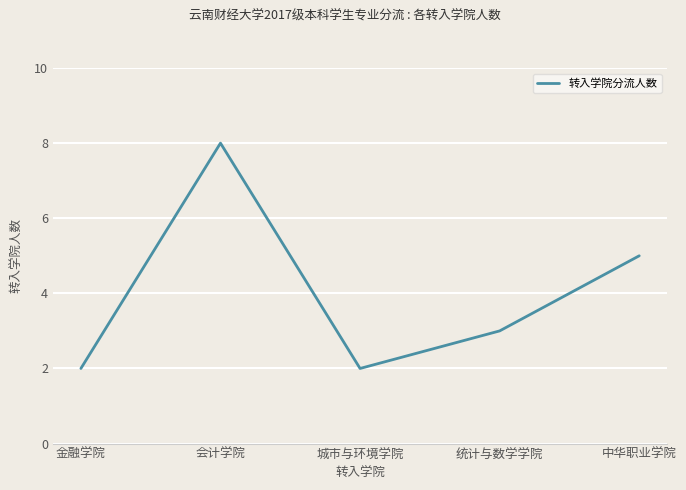

At which category does the data reach its first local peak?

会计学院